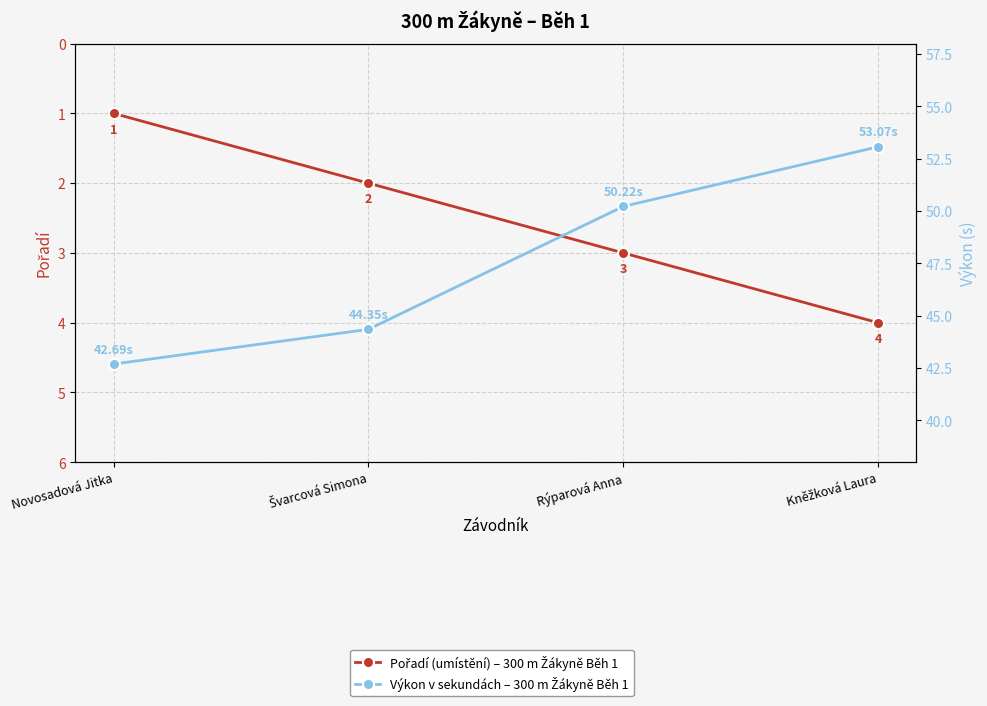

True or false: Výkon (sekundy) and Pořadí (umístění) cross at least once.

False